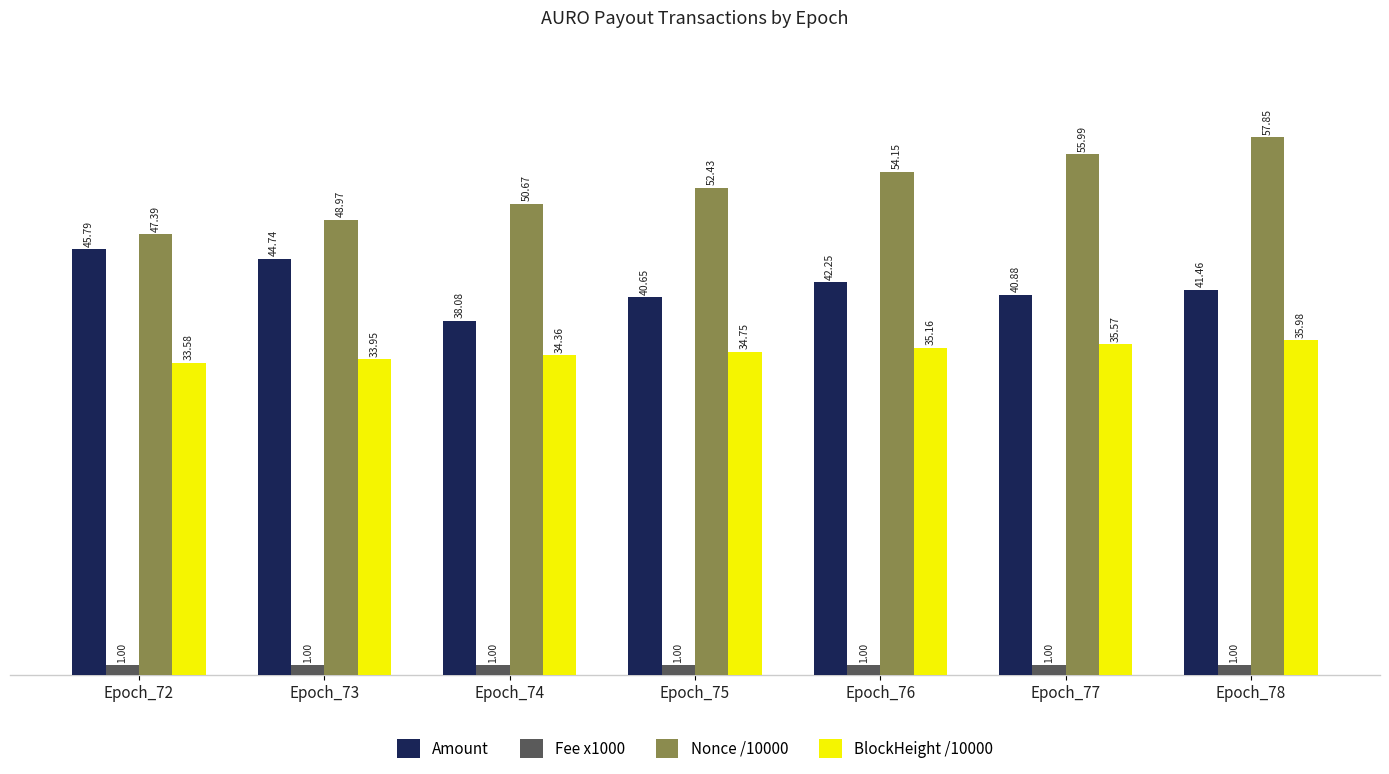

List the series in order of their peak value, lowest first.

Fee x1000, BlockHeight /10000, Amount, Nonce /10000